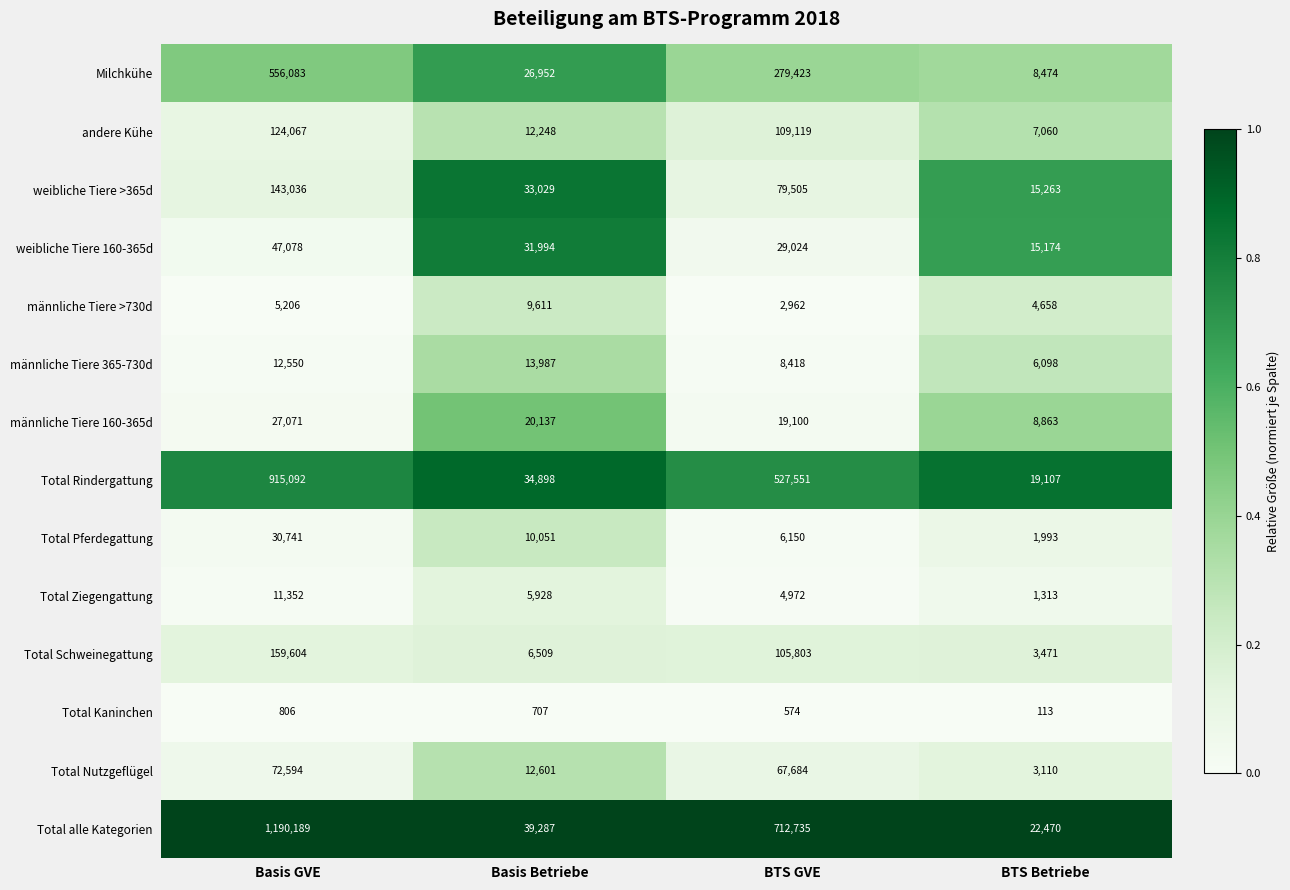

Which series has the widest spread of values?

Total alle Kategorien